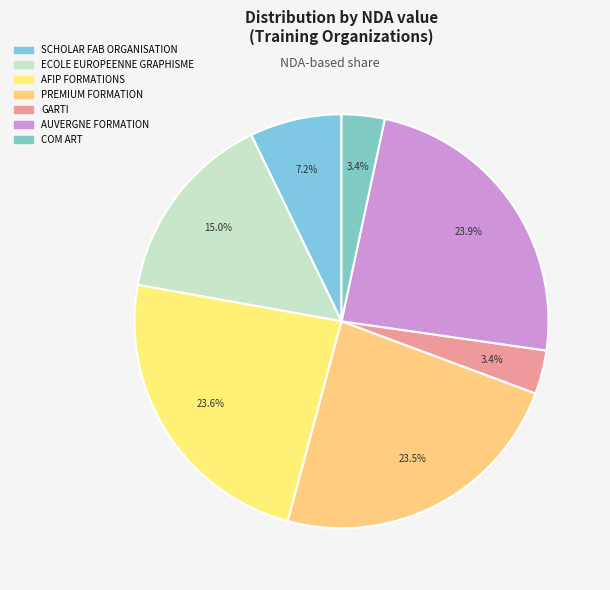

What is the largest slice in the pie chart?

AUVERGNE FORMATION